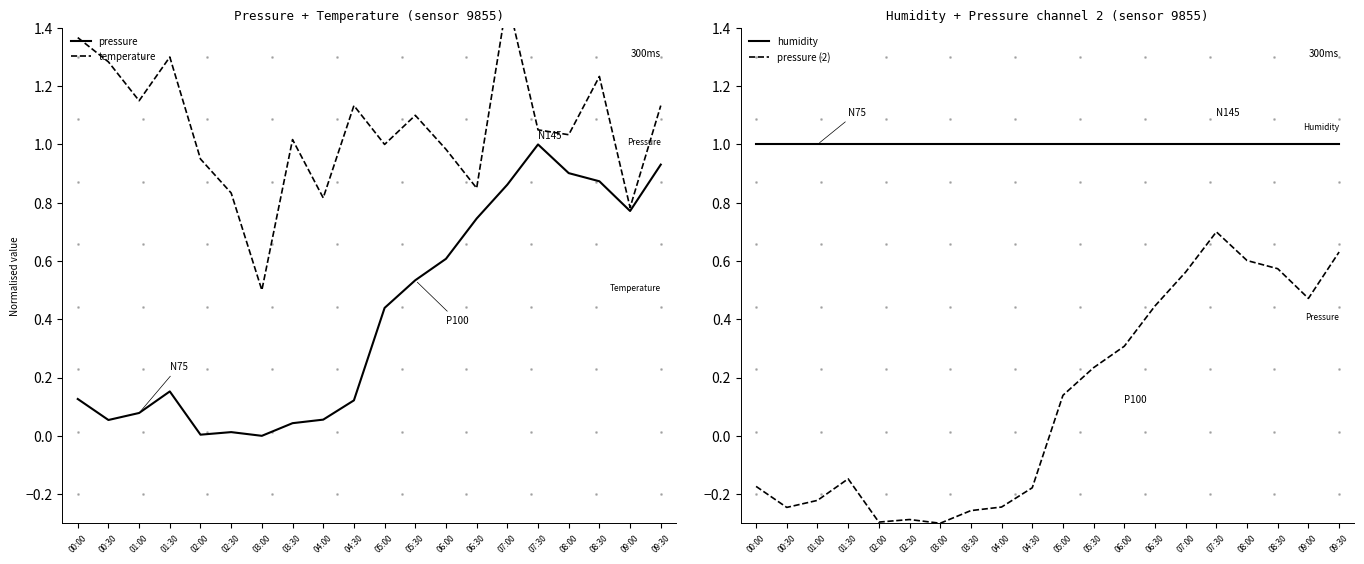

Which series has the largest range (max minus min)?

pressure